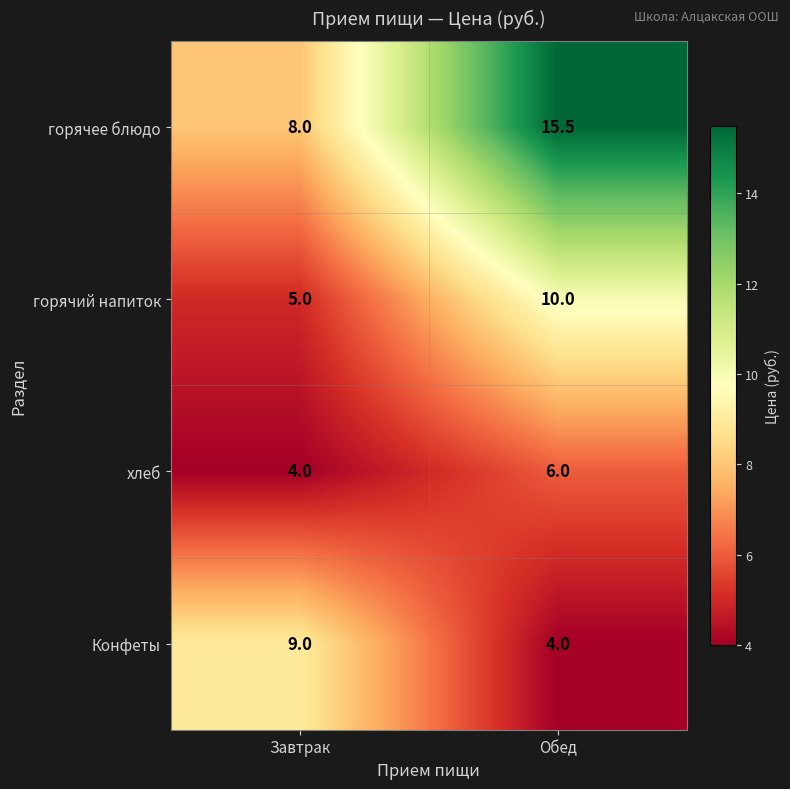

Between Завтрак and Обед, which series saw the biggest shift?

горячее блюдо